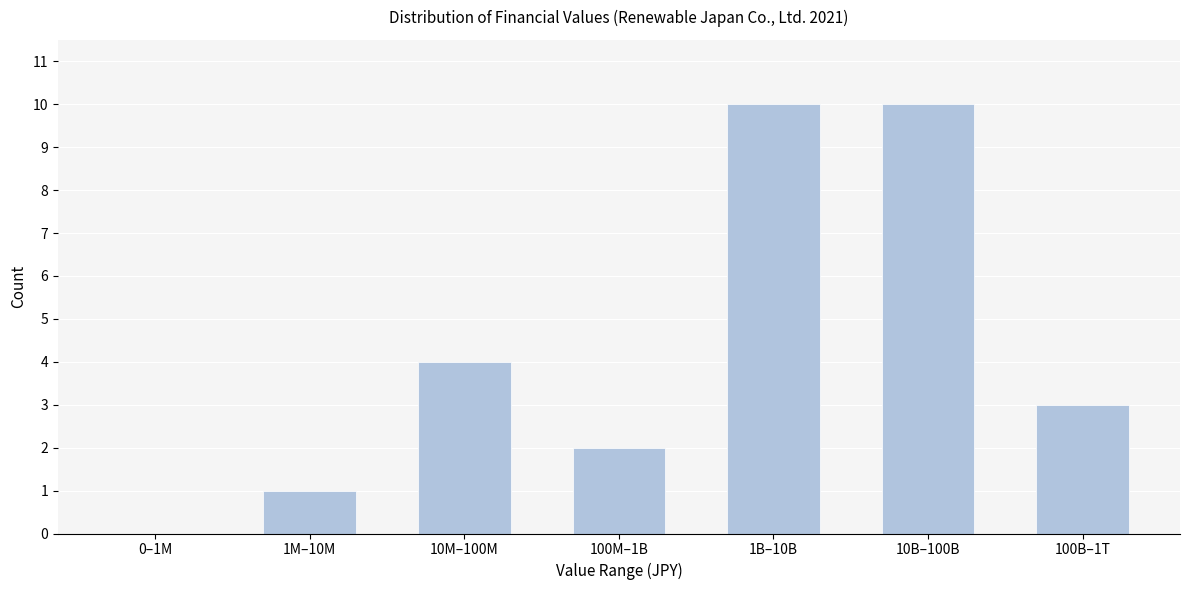

Reading right to left, what are all the values shown in this chart?

100B–1T=3	10B–100B=10	1B–10B=10	100M–1B=2	10M–100M=4	1M–10M=1	0–1M=0